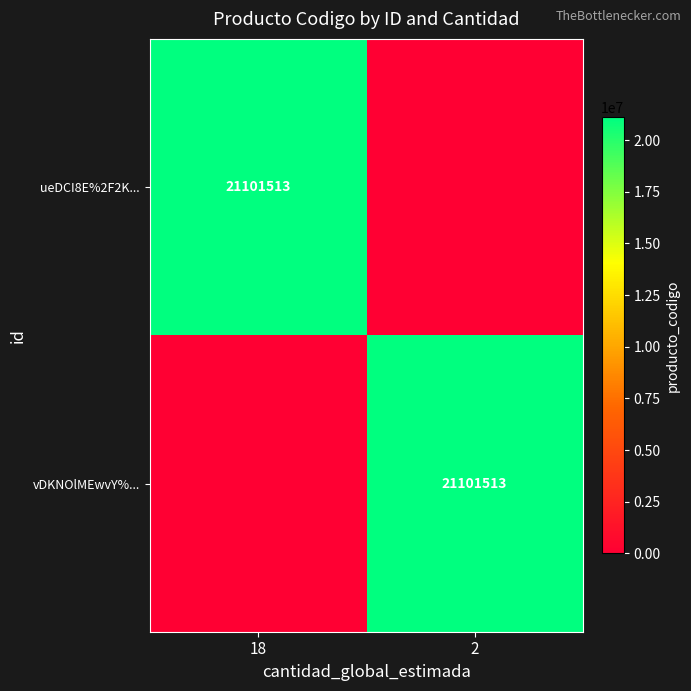

The ueDCI8E%2F2K... series shows 10747345 at 18. True or false?

False